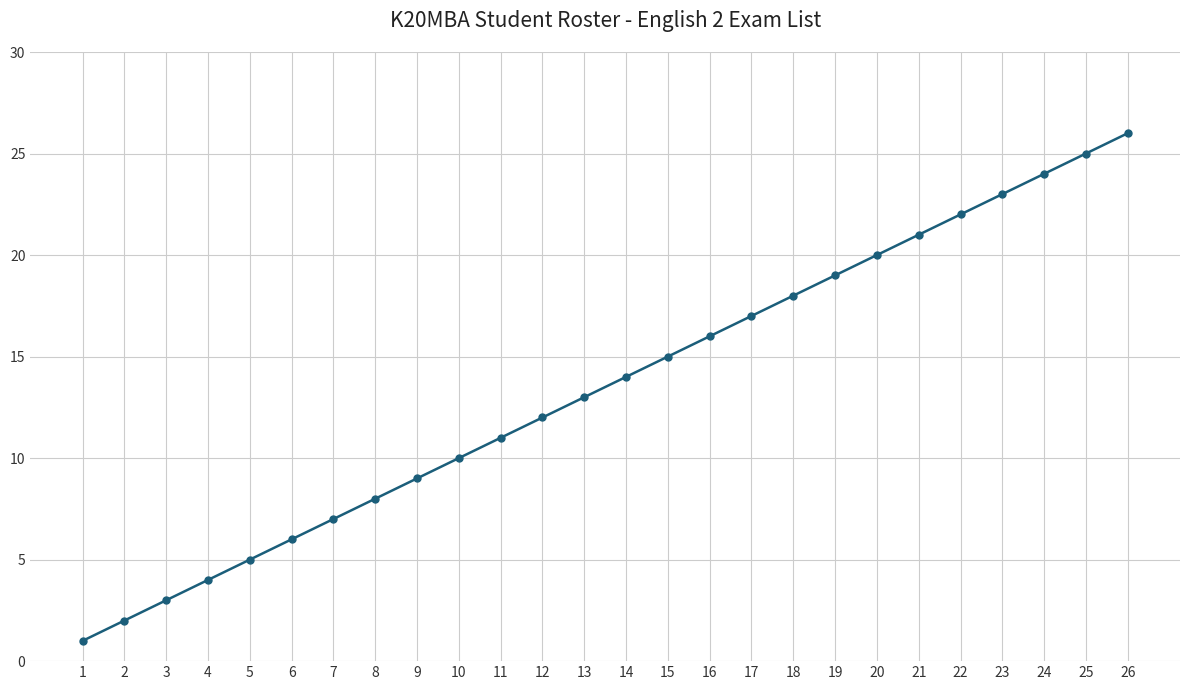

Does the chart have visible grid lines?

Yes